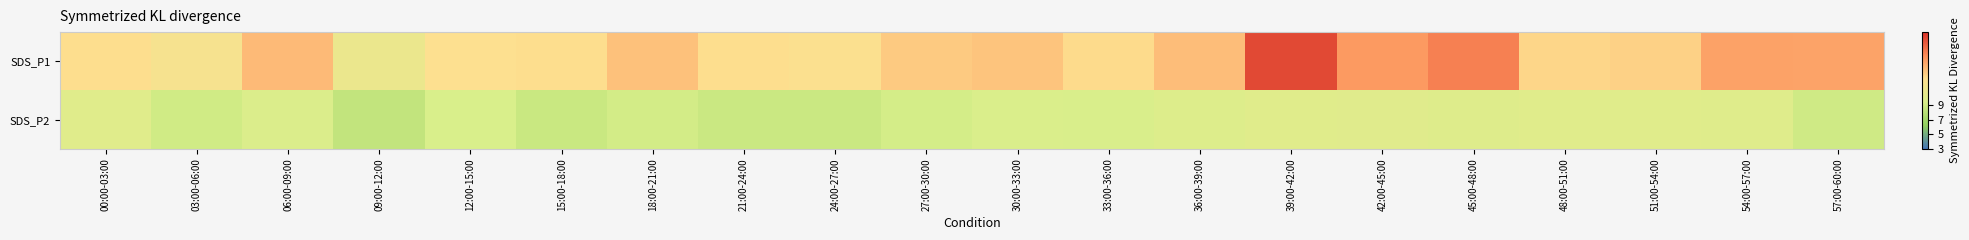

Which series changed the most between 00:00-03:00 and 54:00-57:00?

SDS_P1